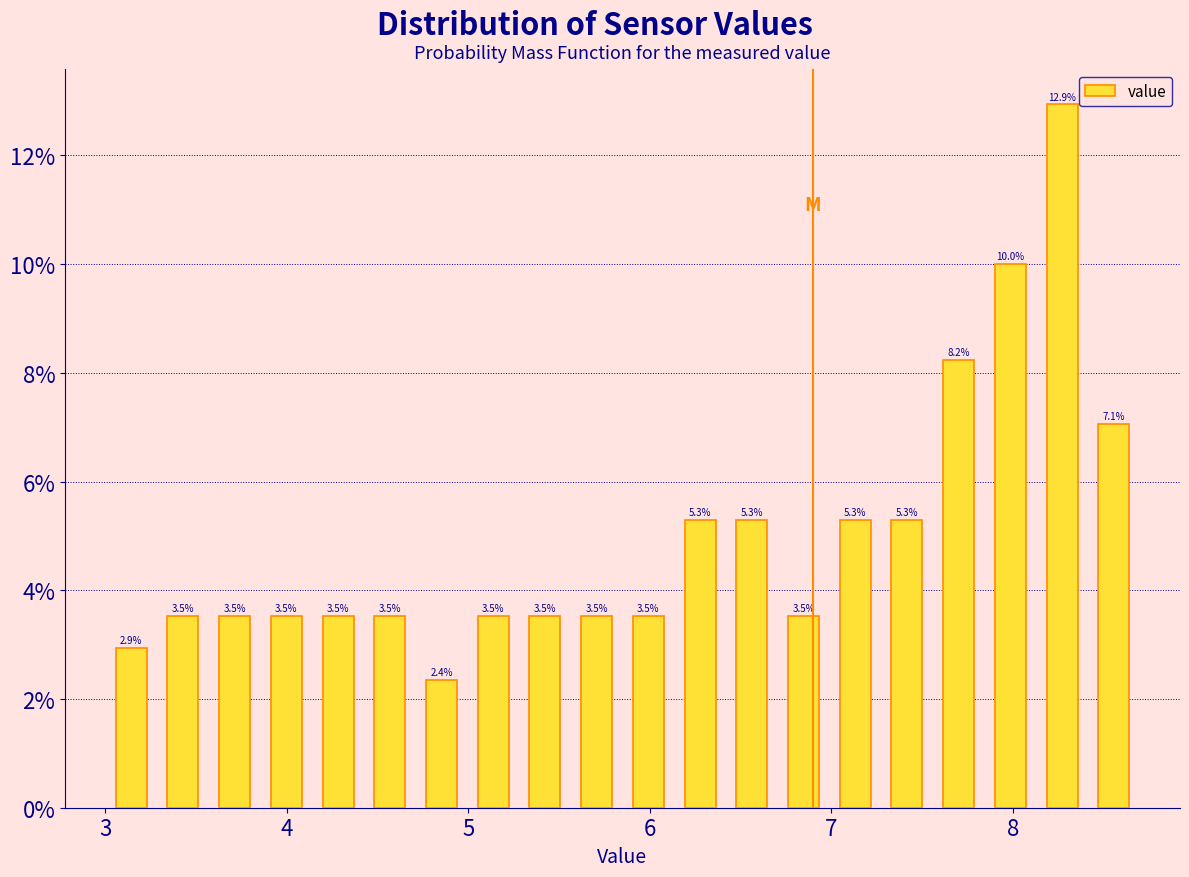

Around what value on the x-axis is the tallest bar? Give the approximate position of its centre, as read against the axis.

8.3